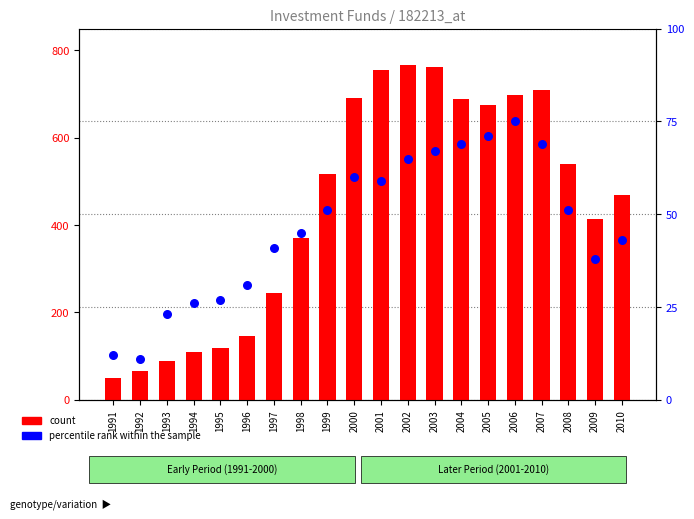

Which series contains the highest Y value?

count